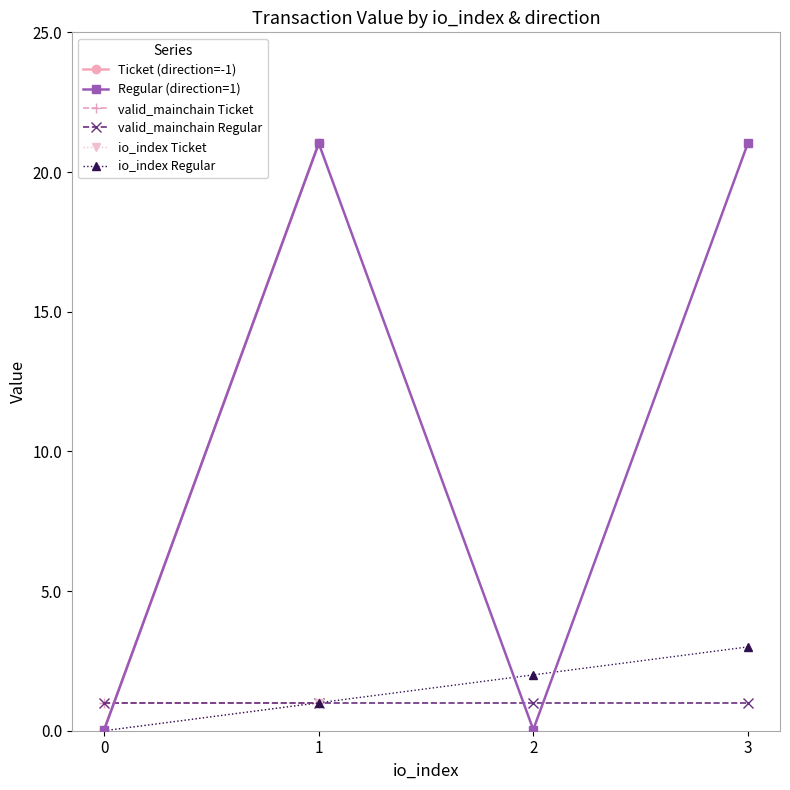

How many times do valid_mainchain Regular and Ticket (direction=-1) cross each other?

1